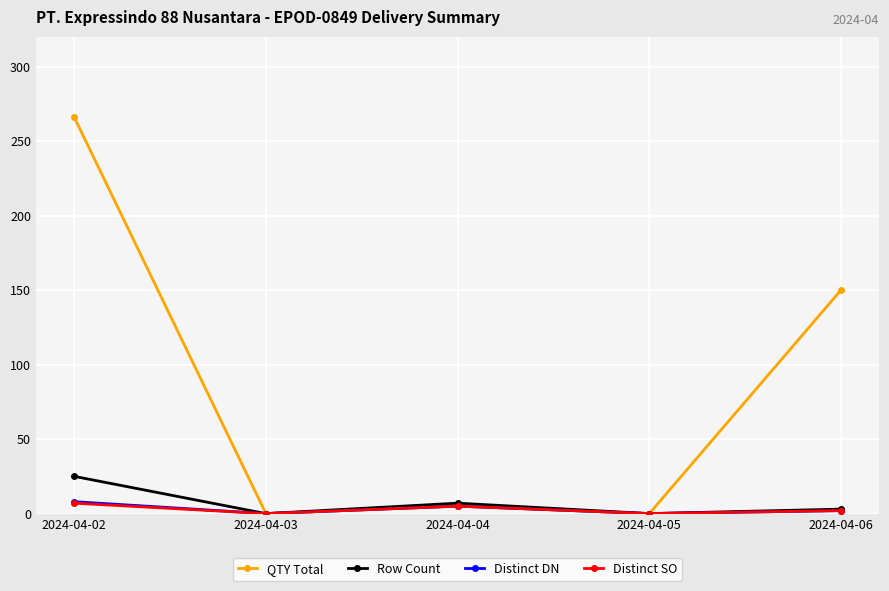

What is the difference between the second highest and second lowest values in the QTY Total series?

150